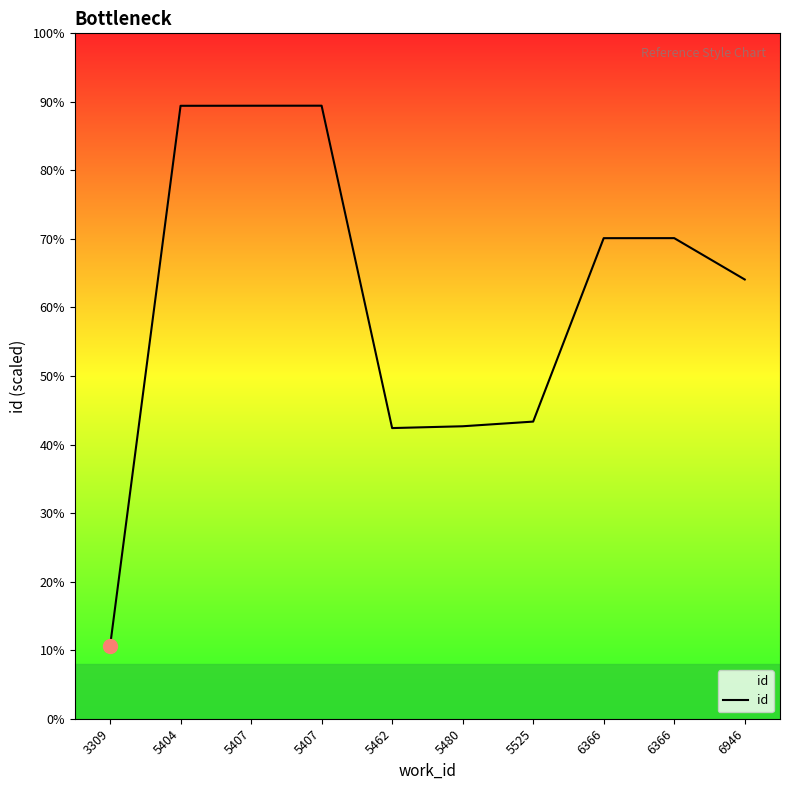

Does the chart display data point markers on the line(s)?

No